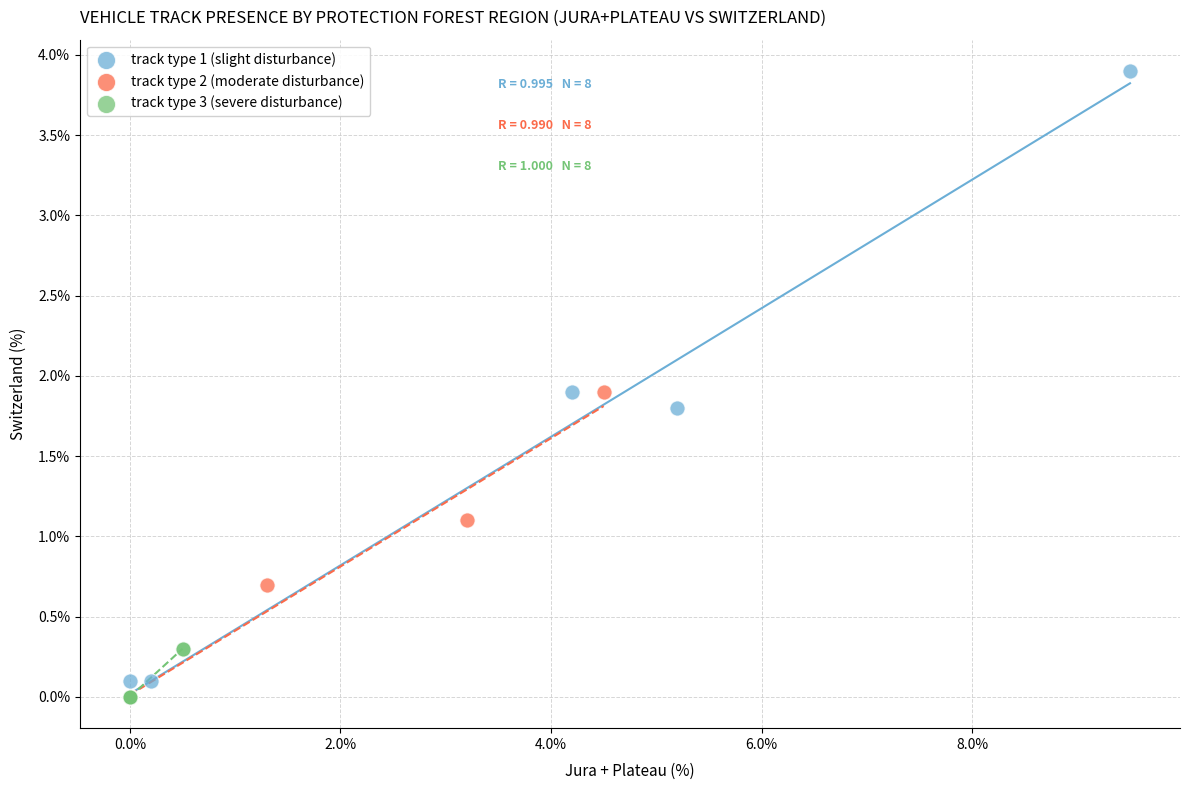

Which series has the widest spread of Y values?

track type 1 (slight disturbance)